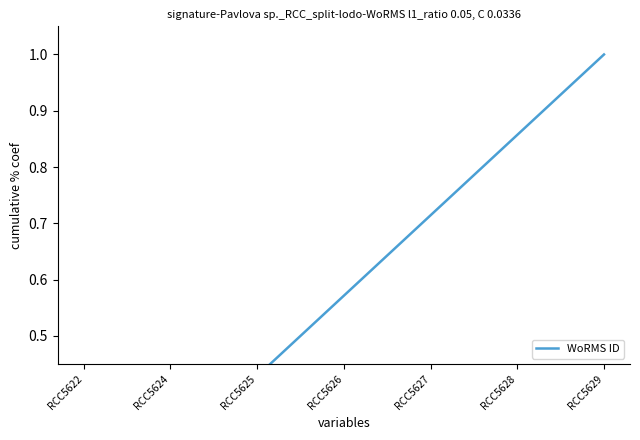

Rank the categories by value from highest to lowest.

RCC5629, RCC5628, RCC5627, RCC5626, RCC5625, RCC5624, RCC5622